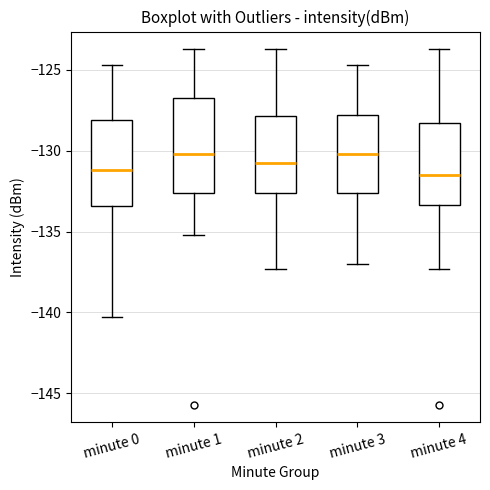

Reading left to right, transcribe this box plot: for each box, give where its median line is, the range the box spans, and where its two whiskers end, as read against the y-axis. The values are not printed on the chart, so give them approximately, as read against the axis.

minute 0: median -131.0, box -133.5 to -128.0, whiskers -140.5 to -124.5
minute 1: median -130.0, box -132.5 to -127.0, whiskers -135.0 to -123.5
minute 2: median -131.0, box -132.5 to -128.0, whiskers -137.5 to -123.5
minute 3: median -130.0, box -132.5 to -128.0, whiskers -137.0 to -124.5
minute 4: median -131.5, box -133.5 to -128.5, whiskers -137.5 to -123.5